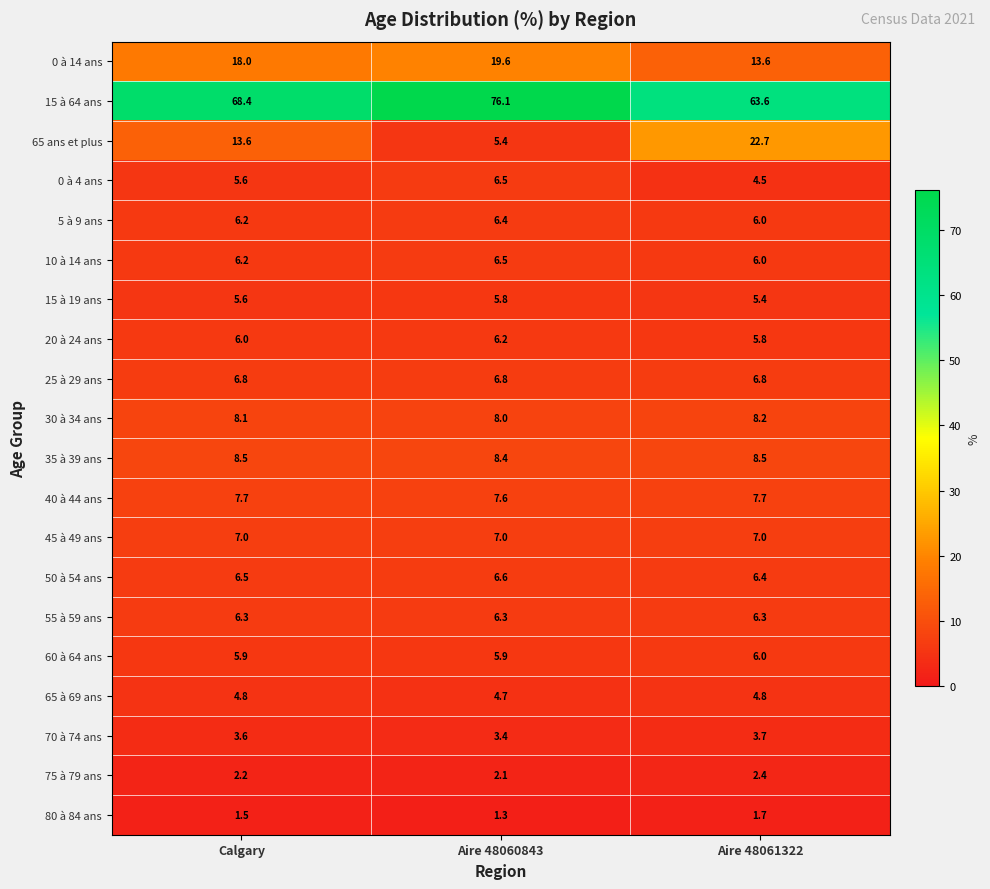

What is the approximate value of 0 à 4 ans at Aire 48061322?

4.5